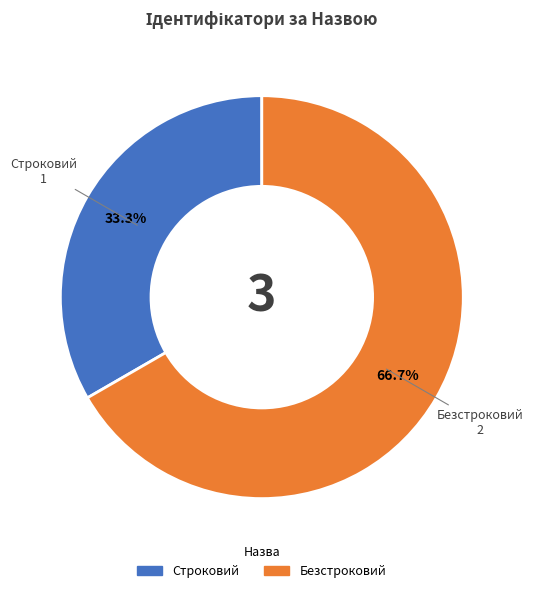

To the nearest percent, what portion does Строковий represent?

33%